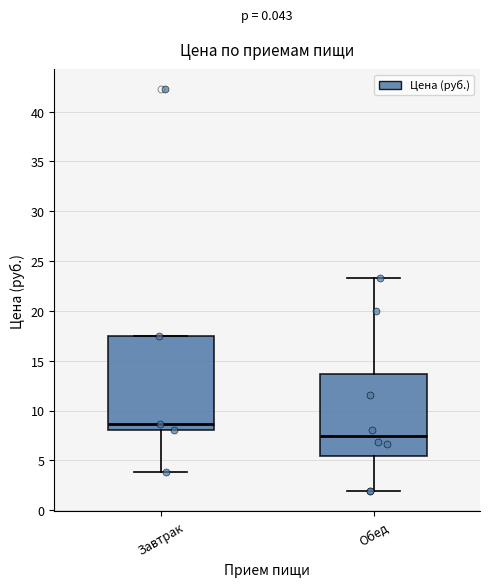

Comparing the boxes themselves (not the whiskers), which one is the tallest?

Завтрак